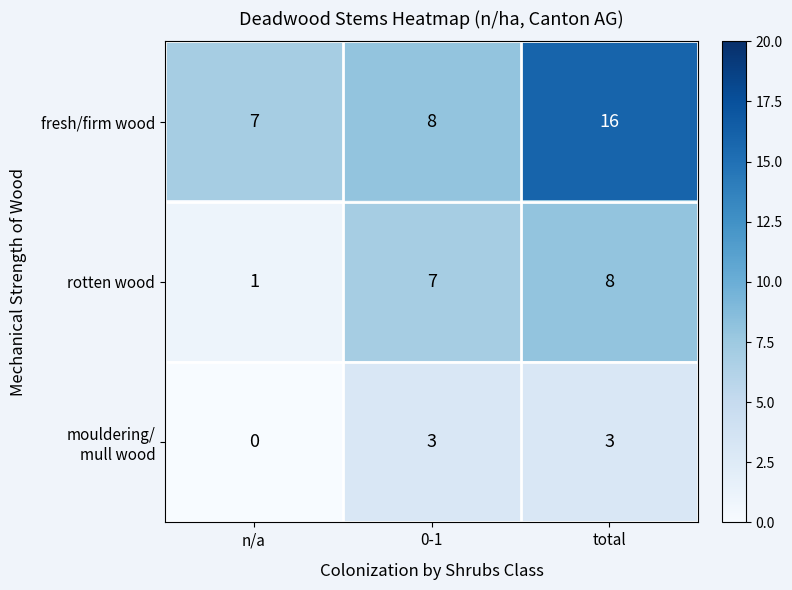

Which category has the lowest value across all series?

n/a